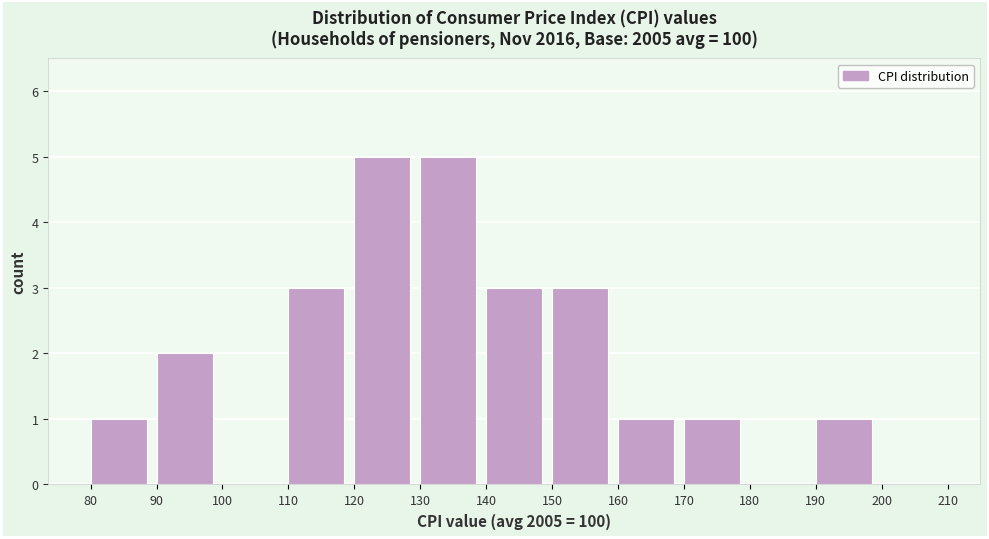

What is the height of the bar covering 170 to 180 on the x-axis? The values are not printed on the chart, so give them approximately, as read against the axis.

1